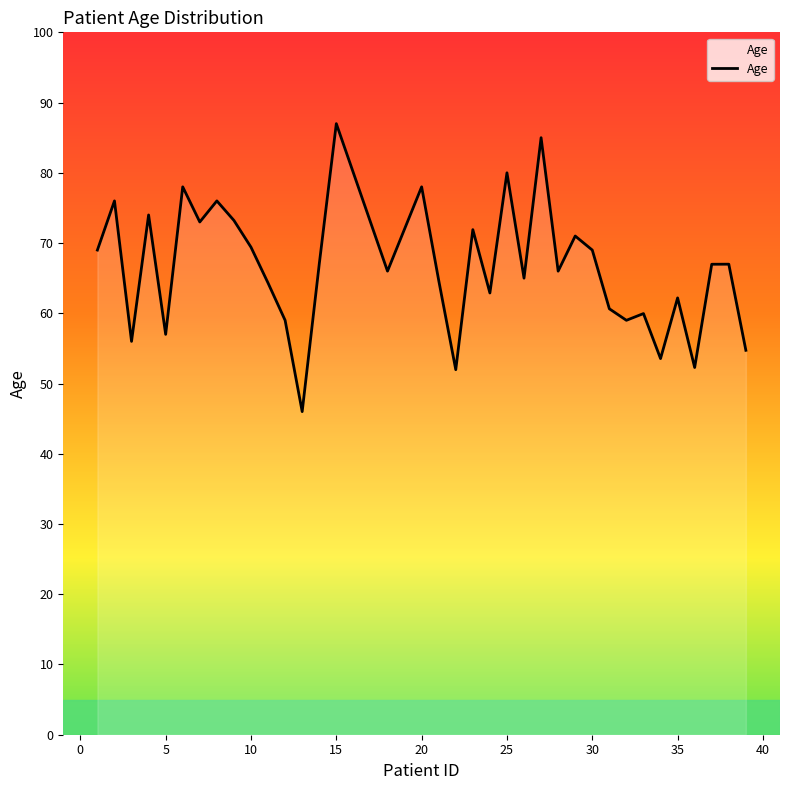

What is the difference between the maximum and minimum values?

41.0